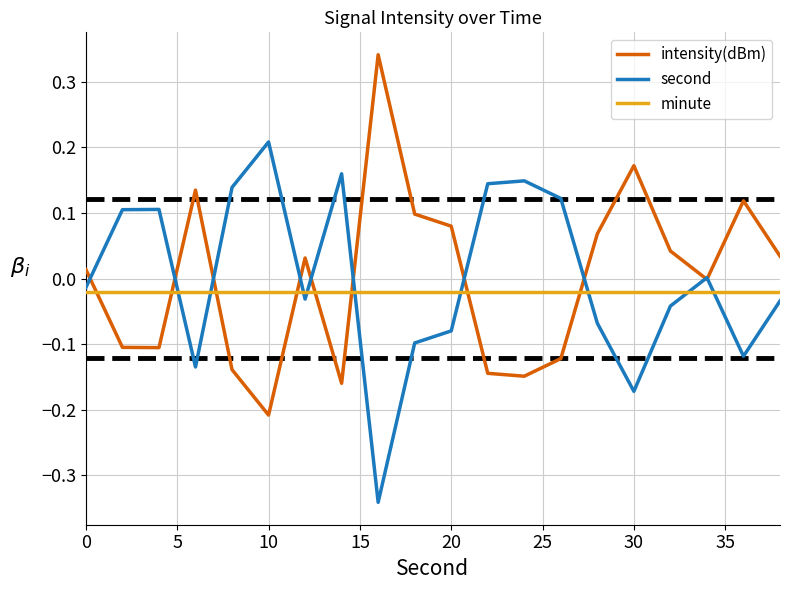

How many intersections are there between intensity(dBm) and minute?

8